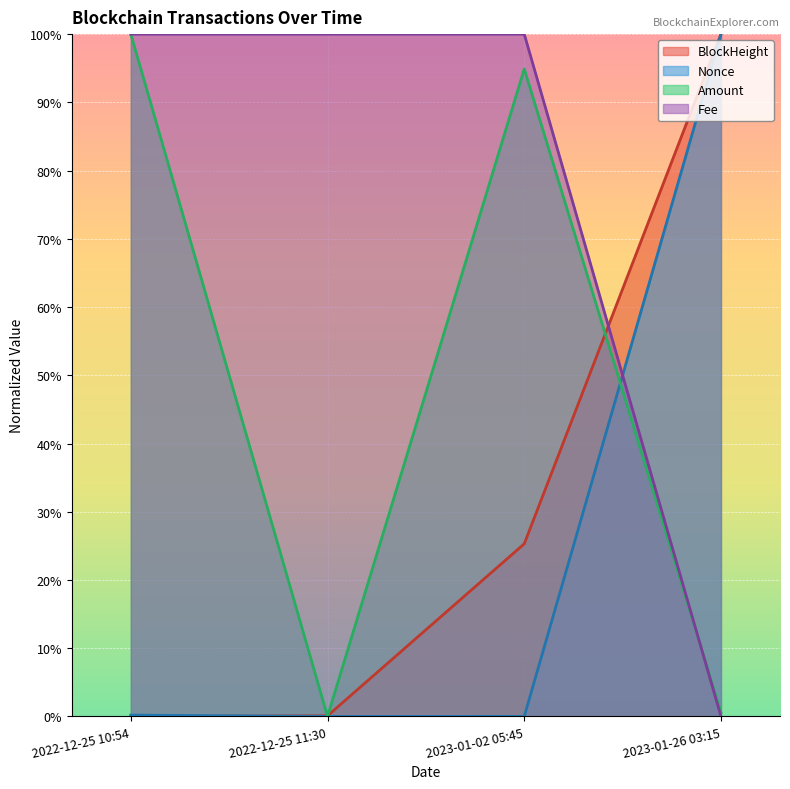

At how many categories does at least one series exceed 0?

4